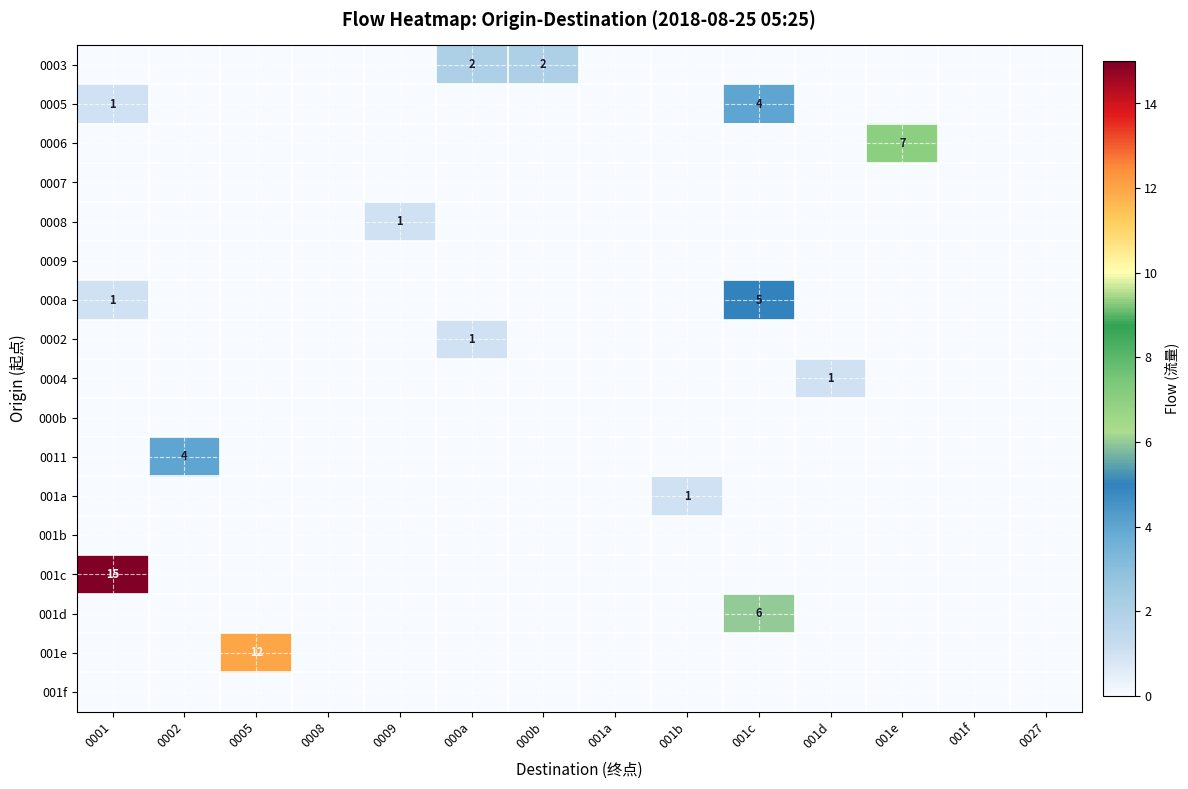

Which series has the largest range (max minus min)?

001c